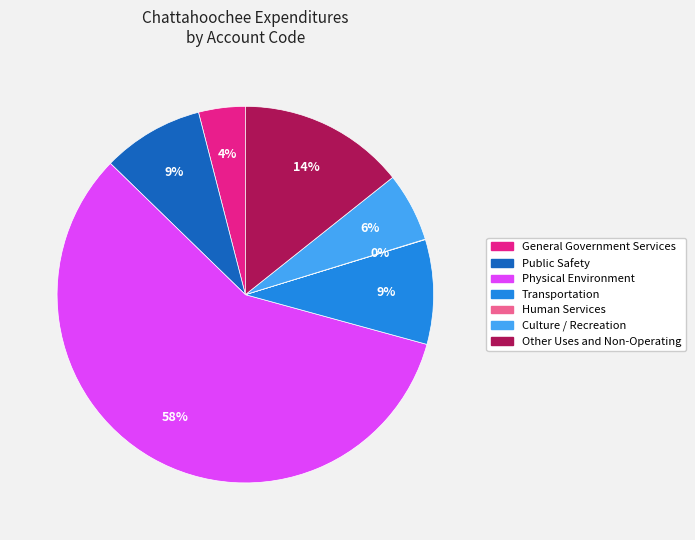

Which slice is the largest?

Physical Environment